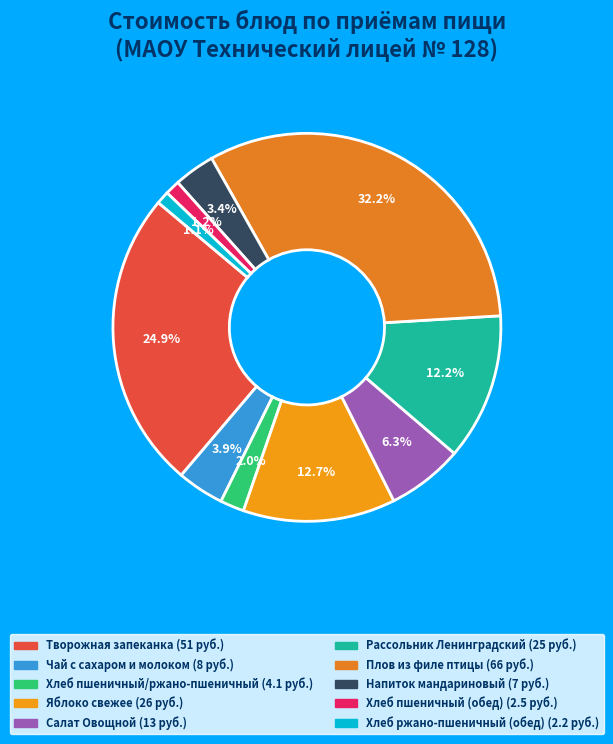

How many slices are in this pie chart?

10